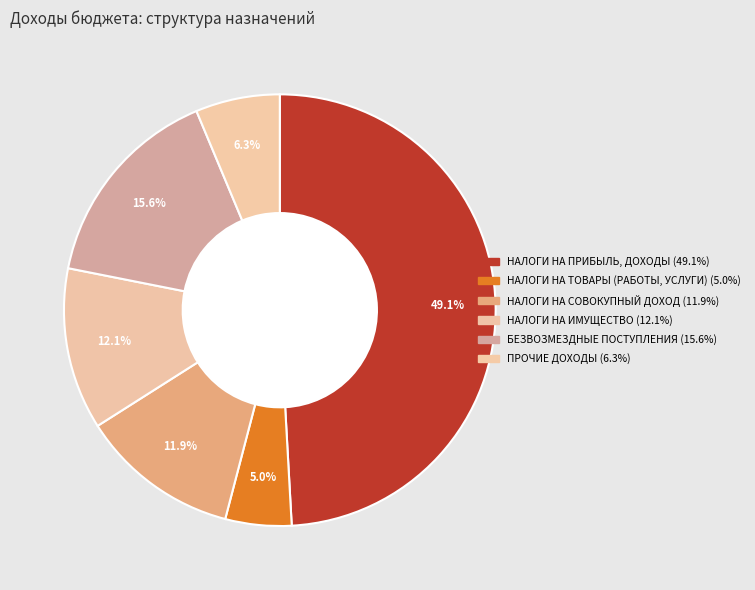

What is the ratio of the value at БЕЗВОЗМЕЗДНЫЕ ПОСТУПЛЕНИЯ to the value at ПРОЧИЕ ДОХОДЫ?

2.5